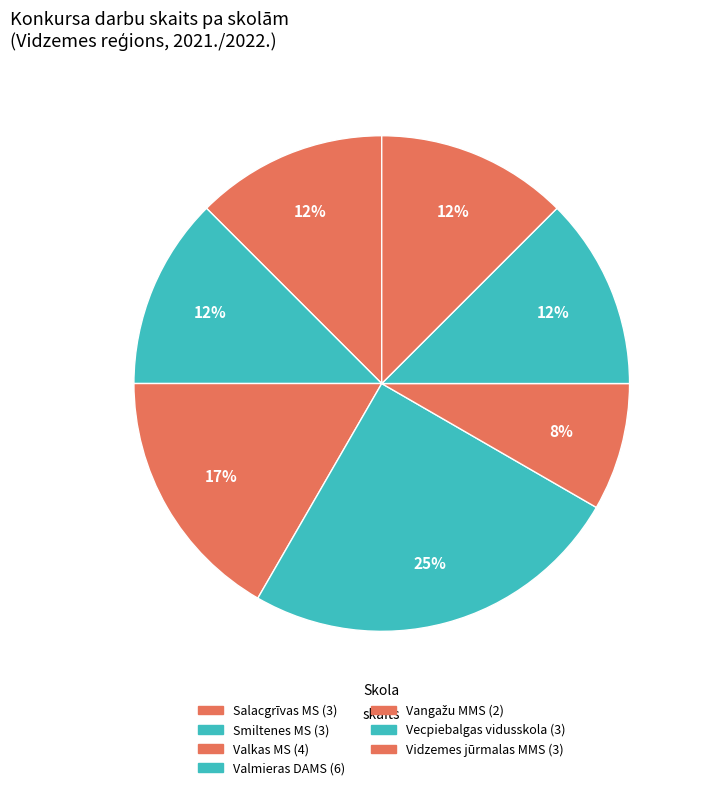

How many segments does this pie chart have?

7